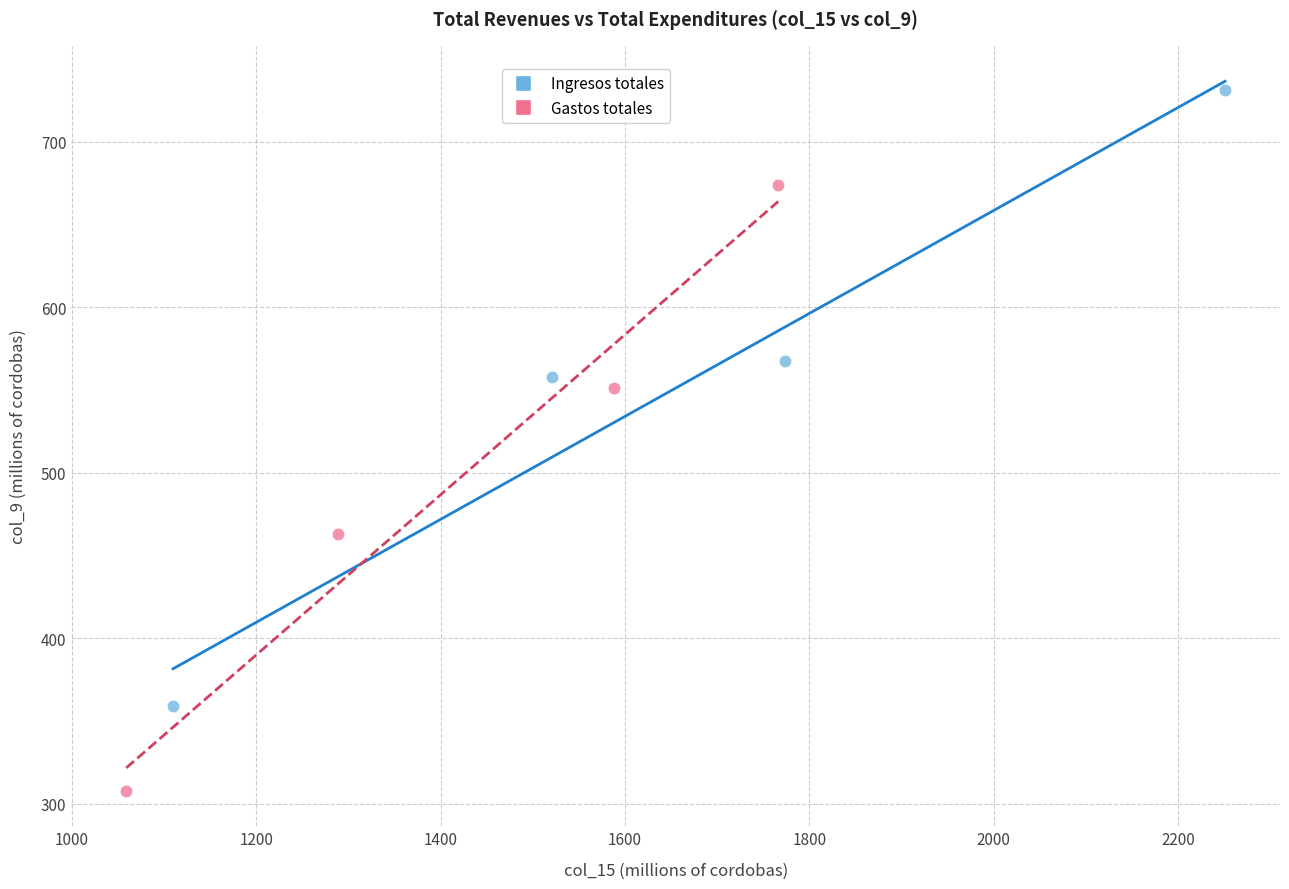

Which series has the widest spread of Y values?

Ingresos totales